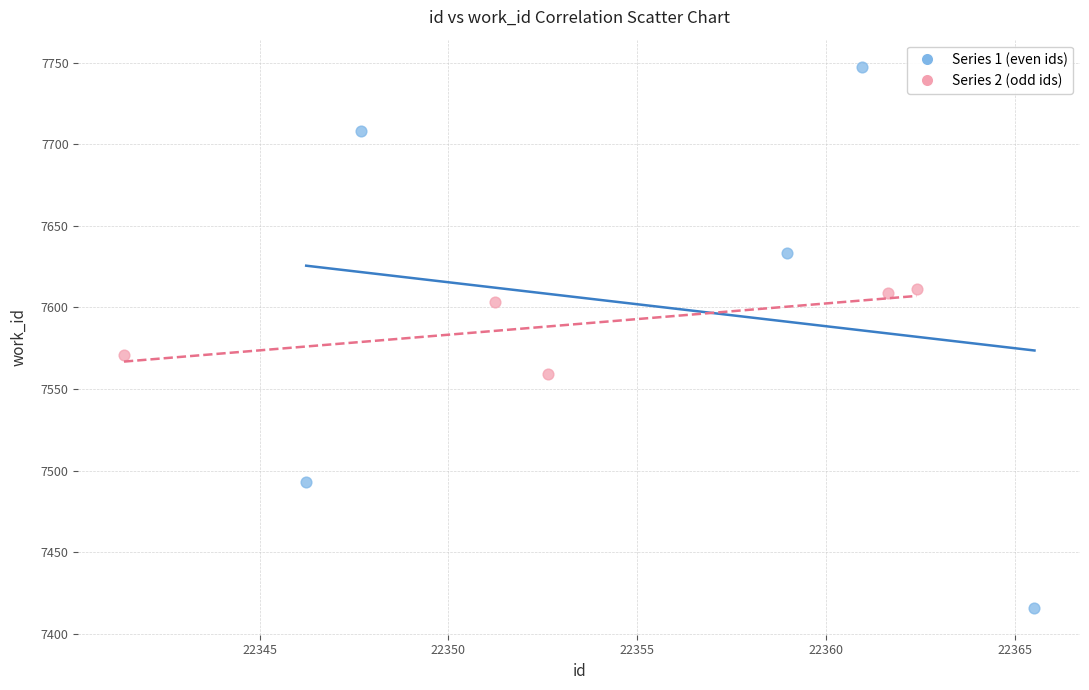

Which series contains the lowest Y value?

Series 1 (even ids)